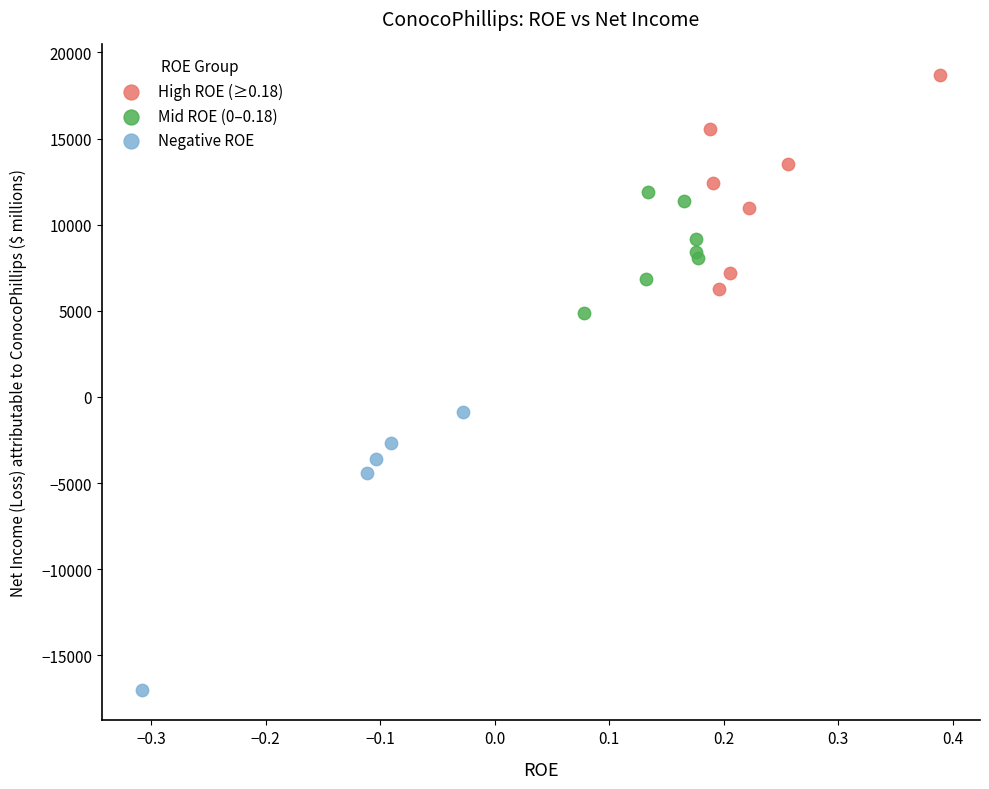

Which series contains the highest Y value?

High ROE (≥0.18)